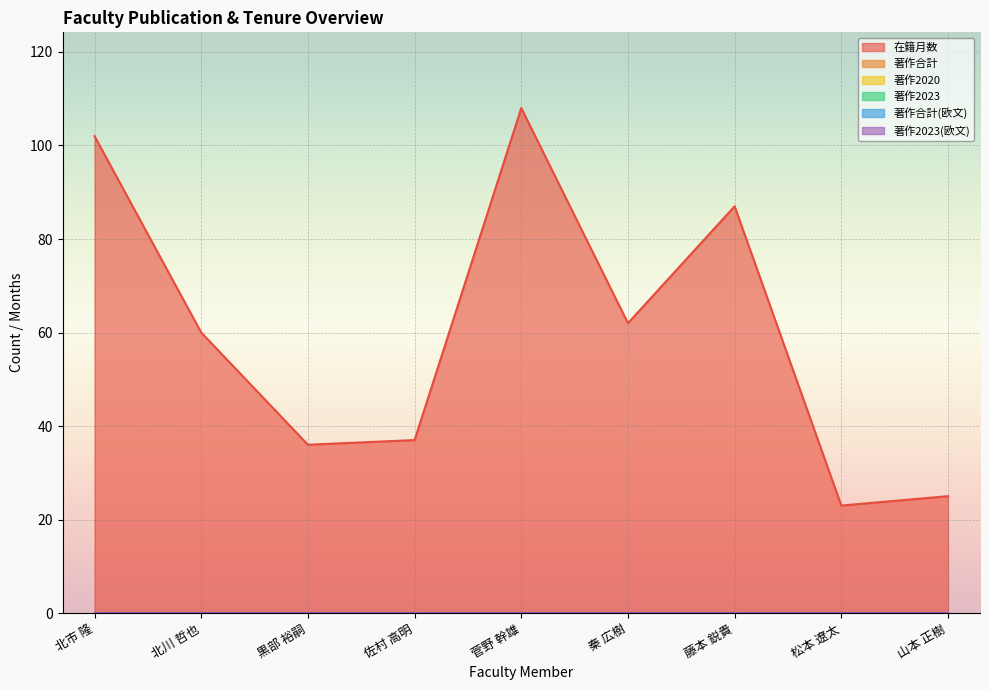

Which series changed the most between 北市 隆 and 黒部 裕嗣?

在籍月数